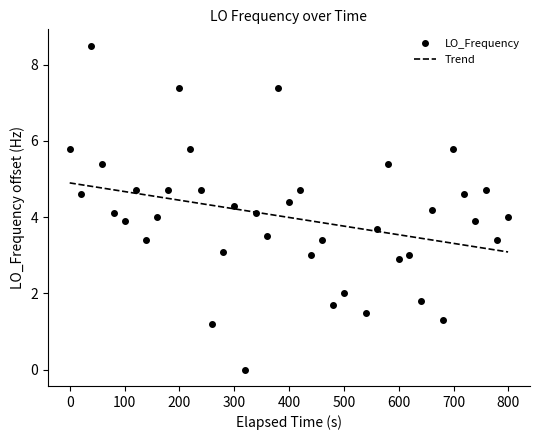

Rank the series by their maximum value, from lowest to highest.

Trend, LO_Frequency